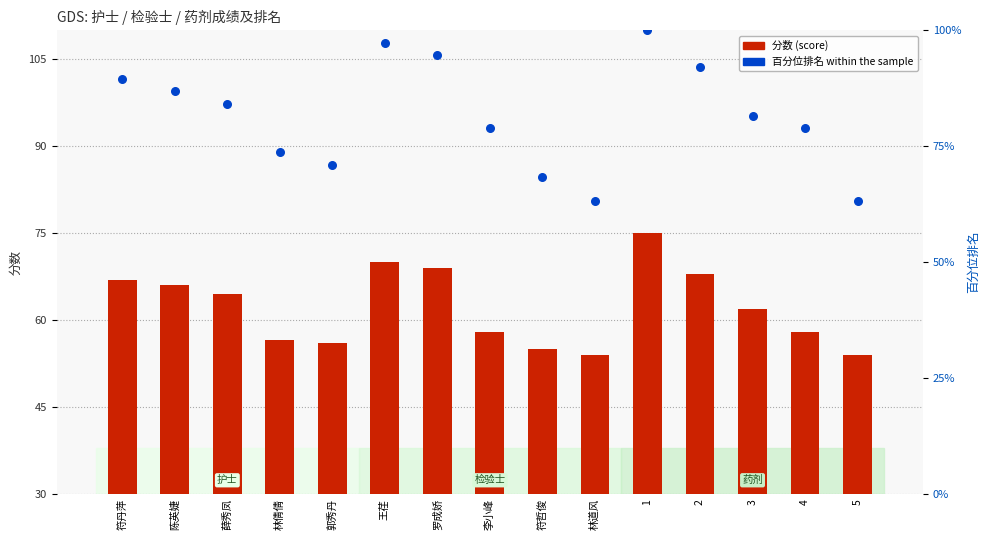

What is the total value across all series at 4?

136.9